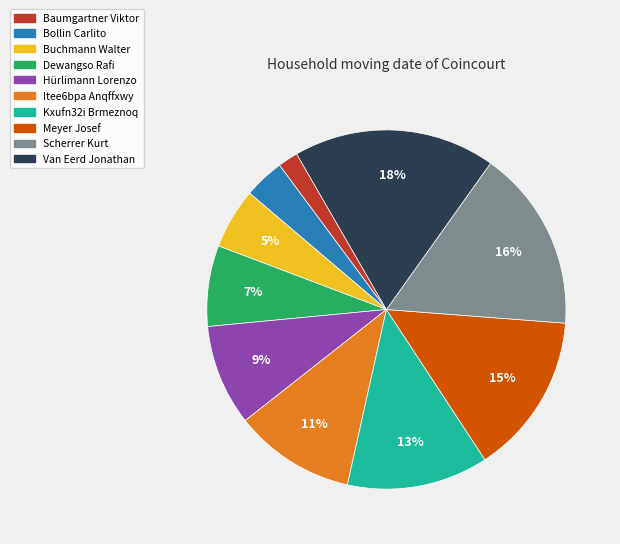

How many segments does this pie chart have?

10